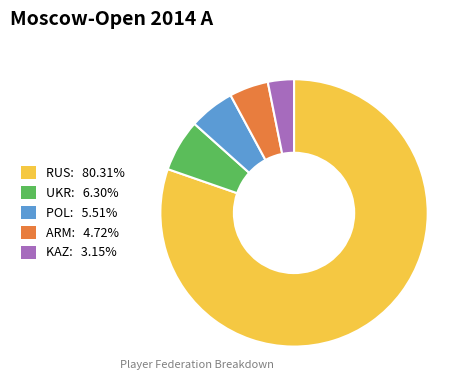

Is the sum of ARM and RUS greater than half?

Yes